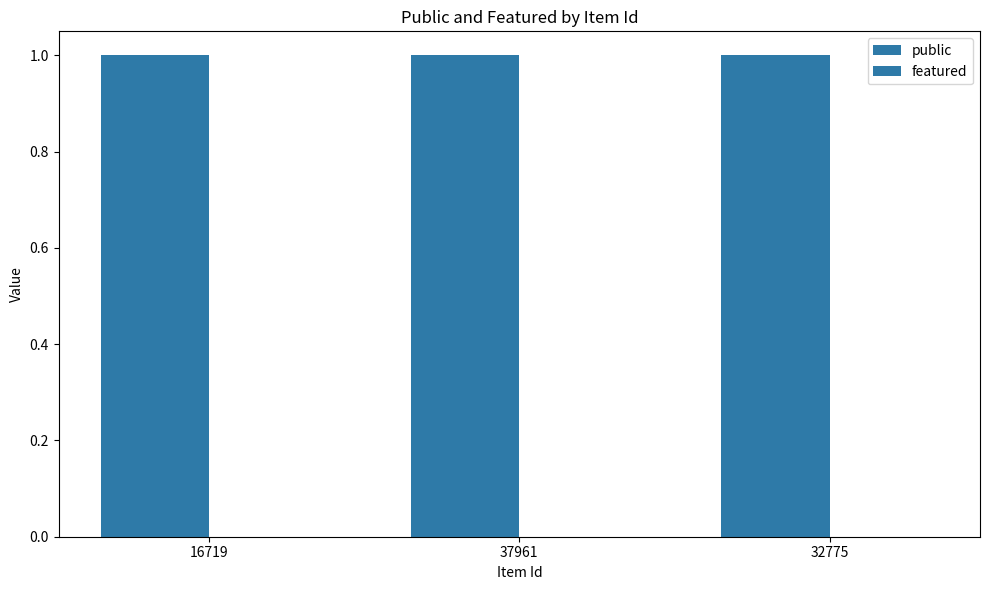

How many series are shown in this chart?

2